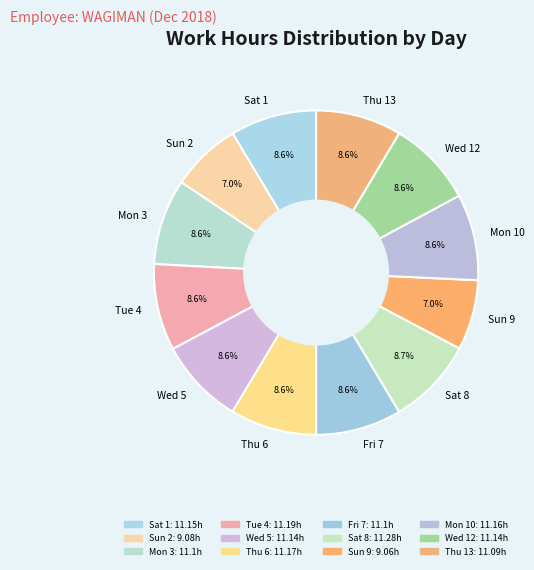

What is the ratio of the value at Thu 6 to the value at Sat 8?

1.0